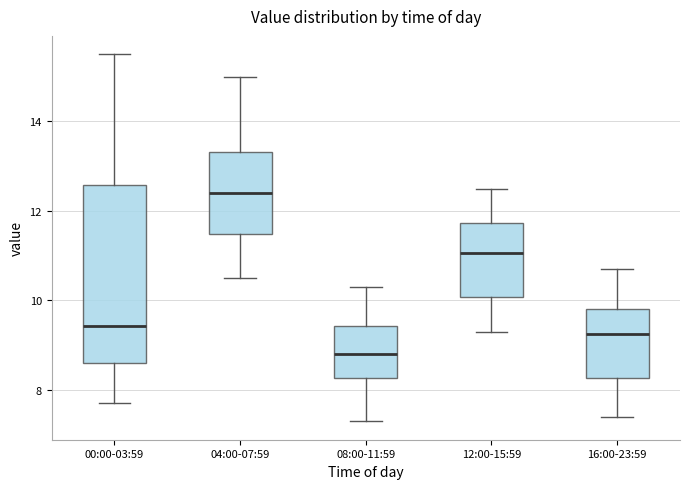

Reading left to right, transcribe this box plot: for each box, give where its median line is, the range the box spans, and where its two whiskers end, as read against the y-axis. The values are not printed on the chart, so give them approximately, as read against the axis.

00:00-03:59: median 9.4, box 8.6 to 12.6, whiskers 7.8 to 15.6
04:00-07:59: median 12.4, box 11.4 to 13.4, whiskers 10.6 to 15.0
08:00-11:59: median 8.8, box 8.2 to 9.4, whiskers 7.4 to 10.4
12:00-15:59: median 11.0, box 10.0 to 11.8, whiskers 9.4 to 12.6
16:00-23:59: median 9.2, box 8.2 to 9.8, whiskers 7.4 to 10.8